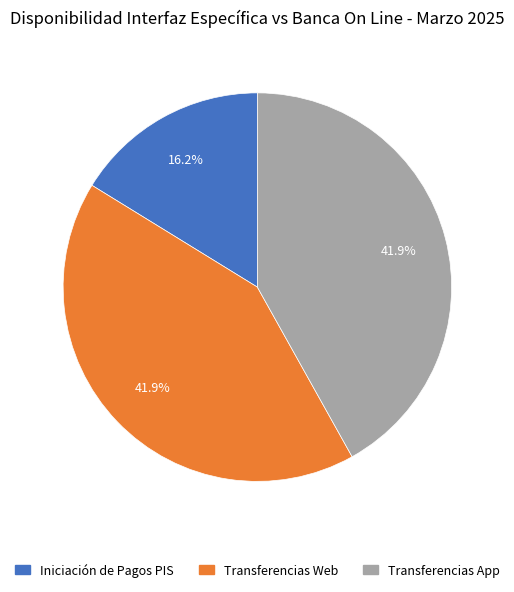

What is the smallest slice in the pie chart?

Iniciación de Pagos PIS